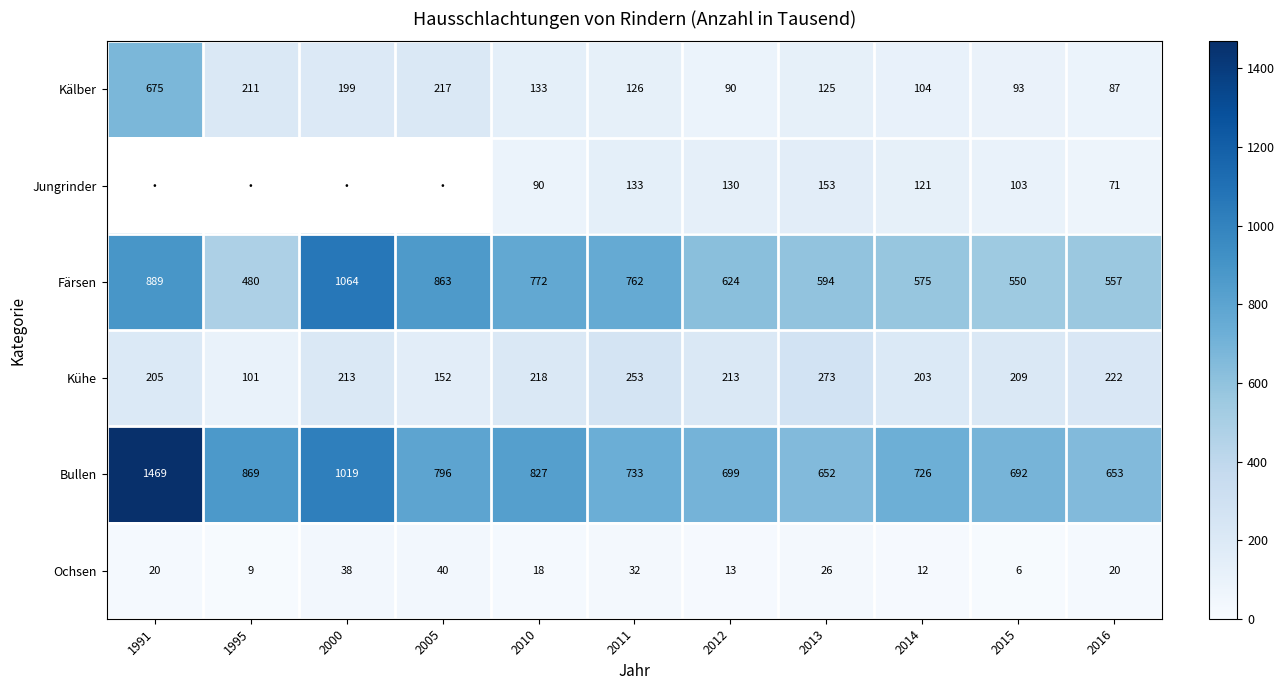

What is the difference between the second highest and second lowest values in the Färsen series?

339.0